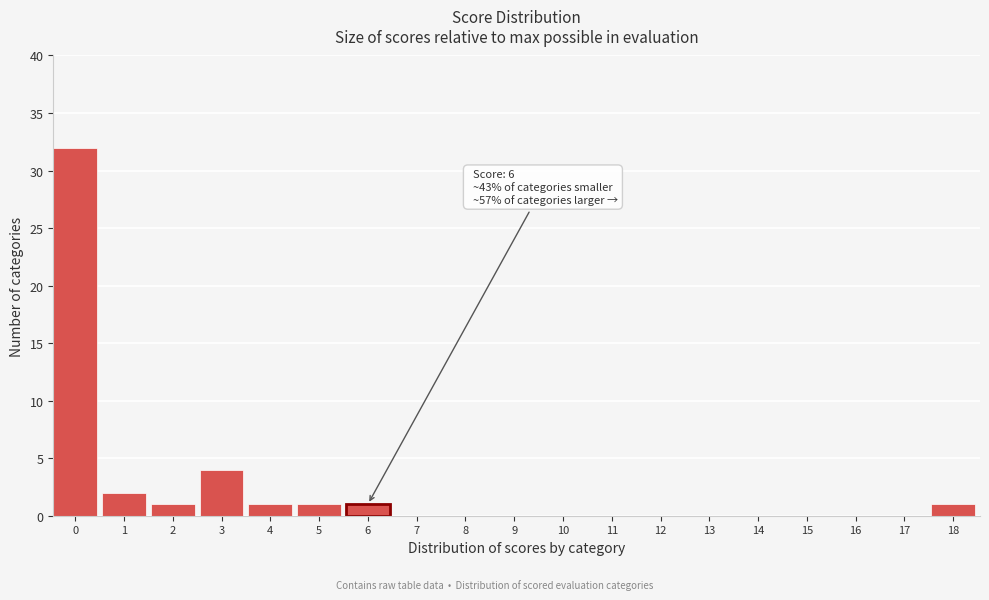

Reading left to right, list all the values displayed in this chart.

0=32	1=2	2=1	3=4	4=1	5=1	6=1	7=0	8=0	9=0	10=0	11=0	12=0	13=0	14=0	15=0	16=0	17=0	18=1